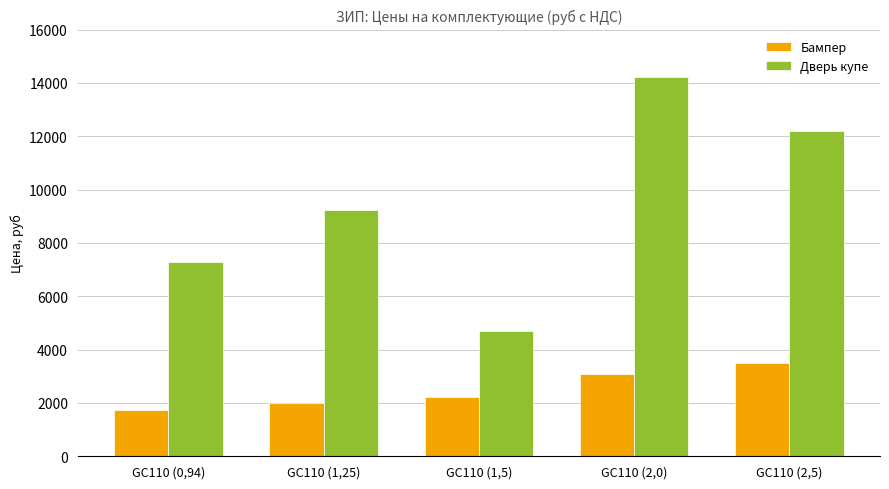

How many values in the Бампер series are below 2230?

2